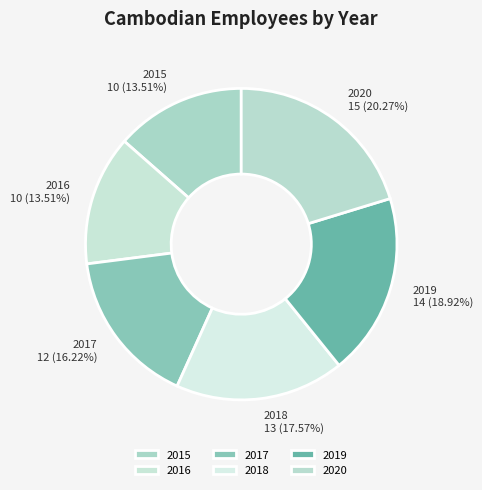

To the nearest percent, what is the average slice percentage?

17%